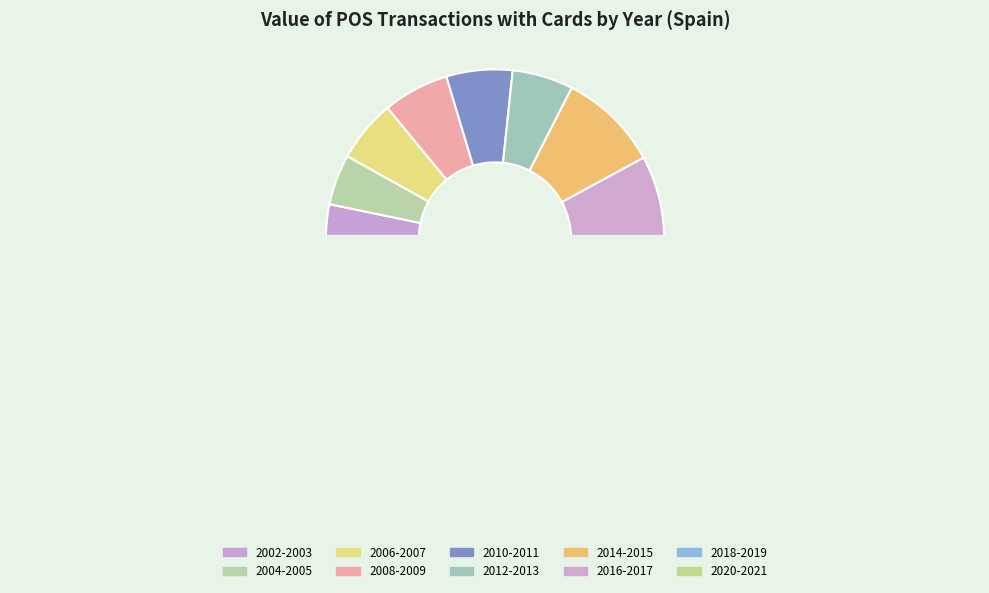

To the nearest percent, what is the difference between the largest and smallest slice percentages?

11%